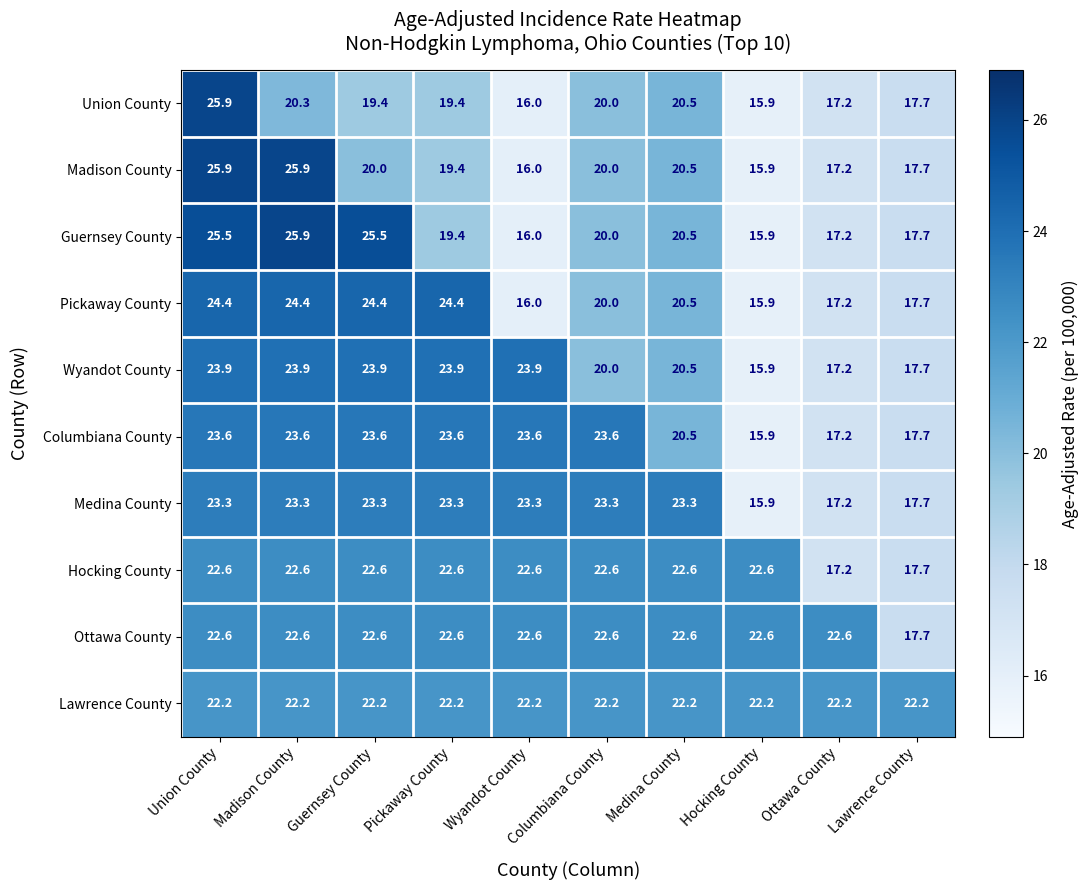

The Medina County series shows 27.1 at Lawrence County. True or false?

False